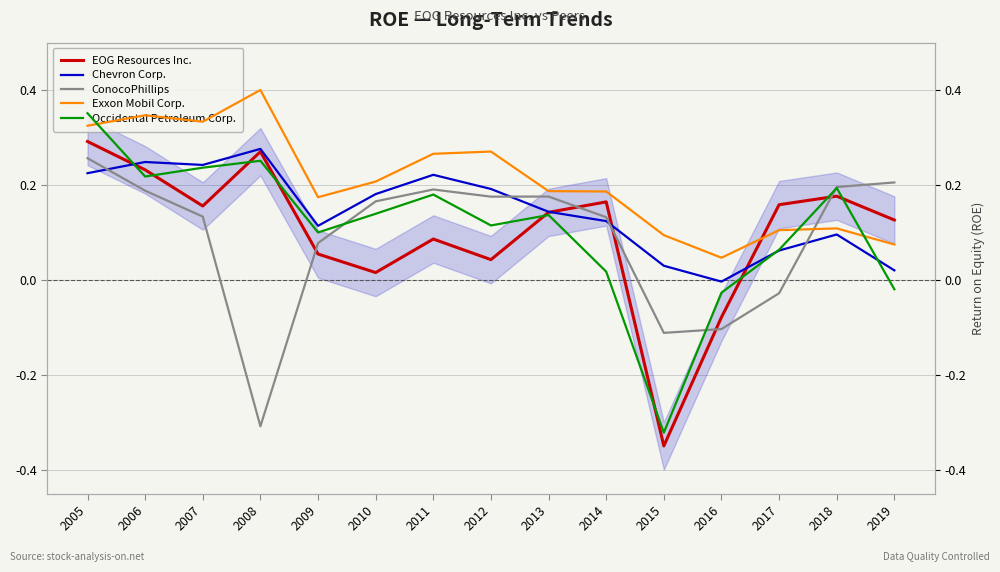

How many times do Occidental Petroleum Corp. and ConocoPhillips cross each other?

3